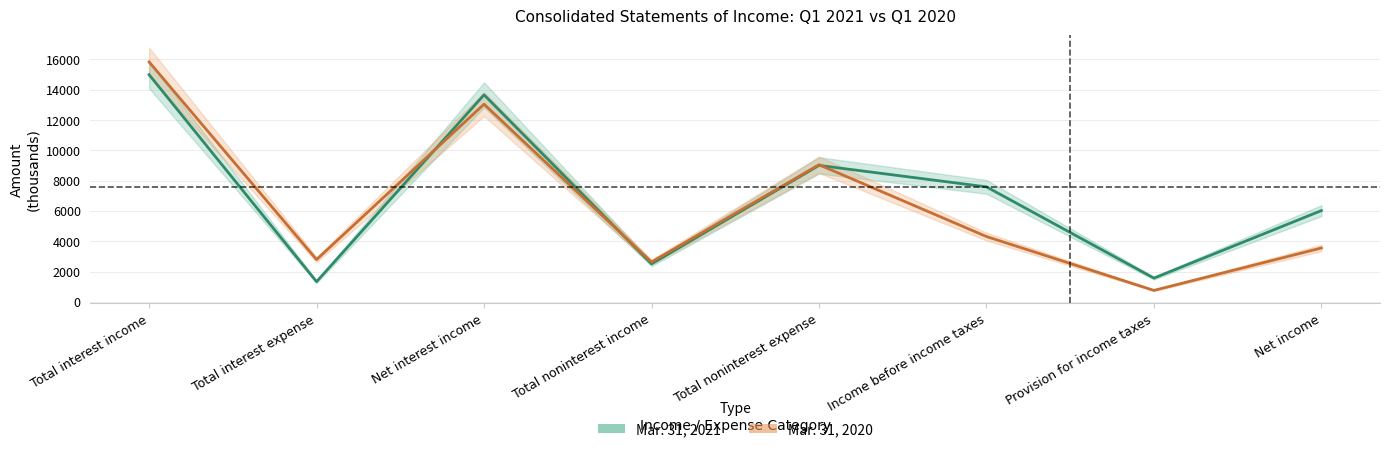

List the series in order of their peak value, lowest first.

Mar. 31, 2021, Mar. 31, 2020